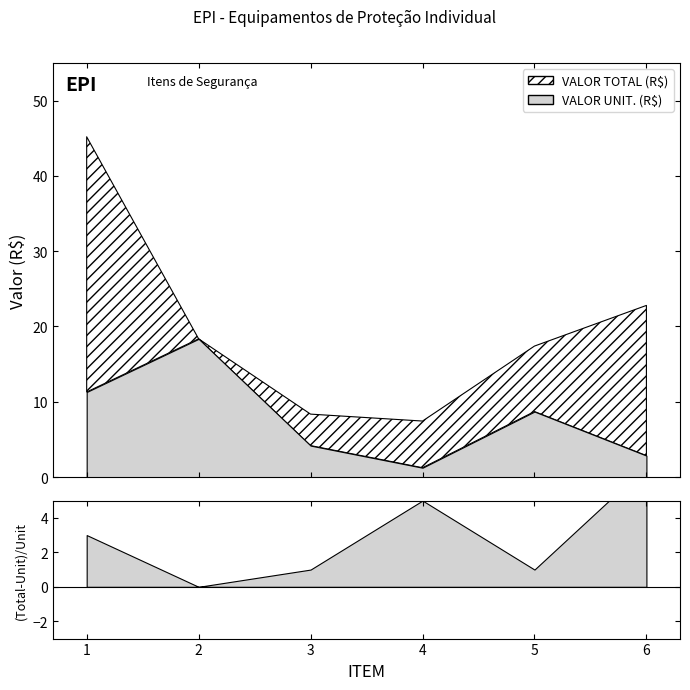

How many lines are shown in the chart?

2